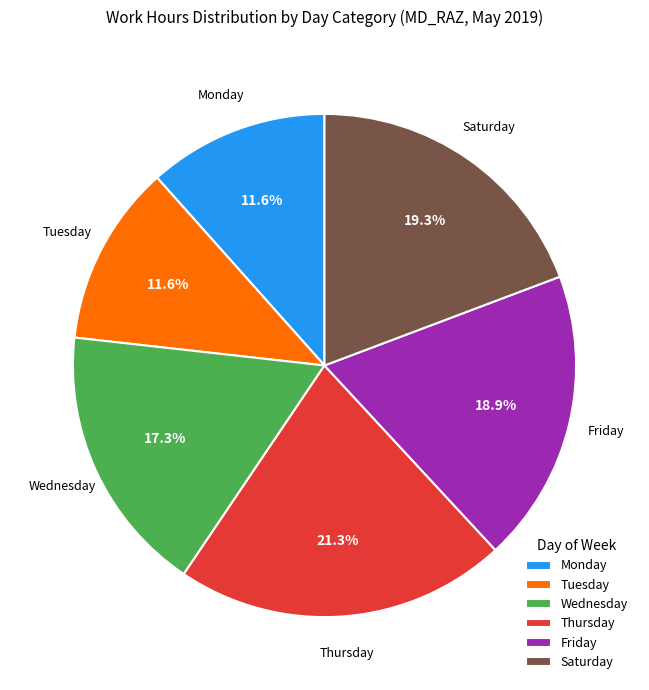

Combined, do Friday and Tuesday account for over 50%?

No